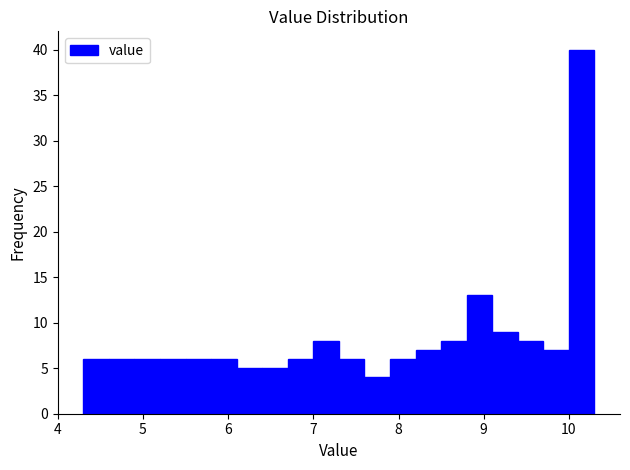

Read against the x-axis, roughly where is the centre of the tallest bar?

10.2